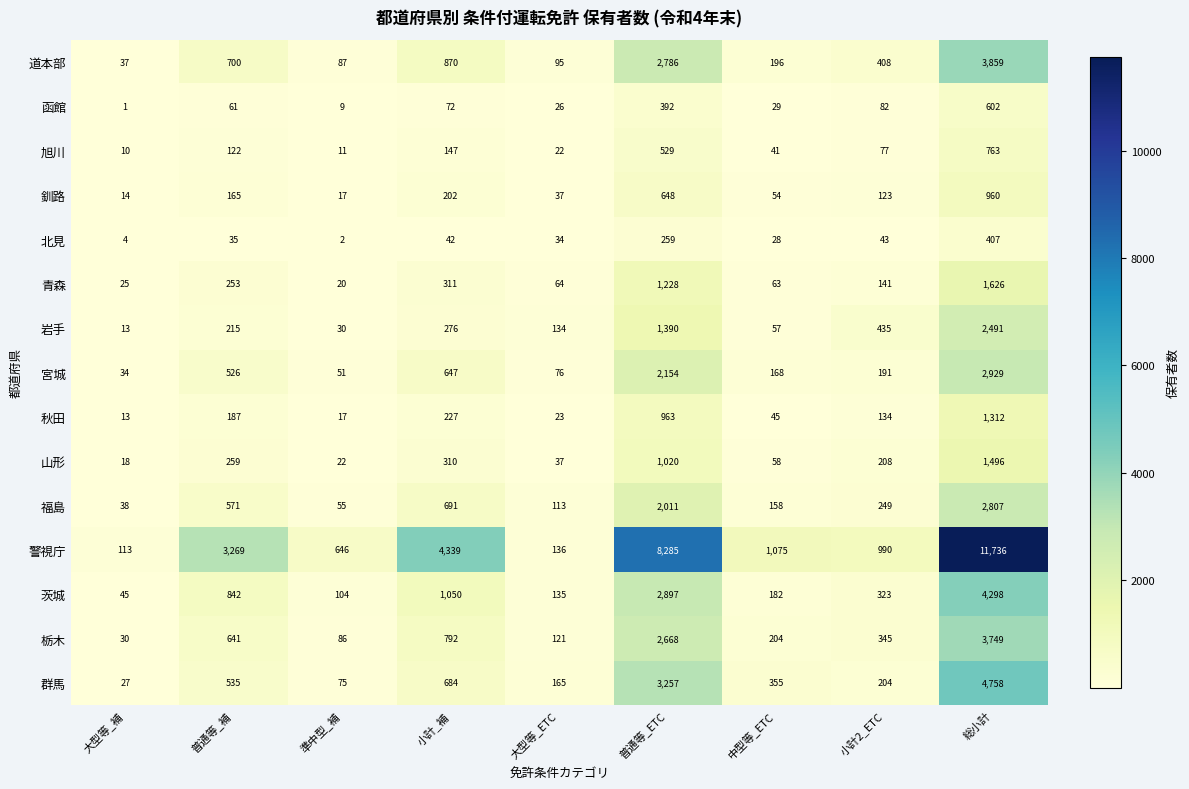

True or false: 道本部 has a value of 95 at 大型等_ETC.

True